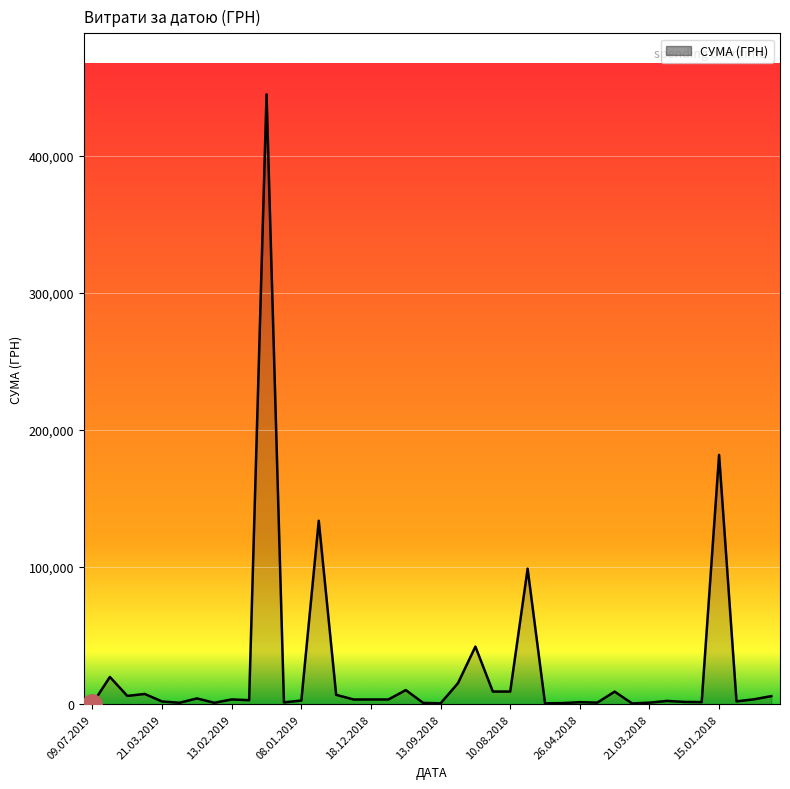

What is the greatest value displayed?

444884.0